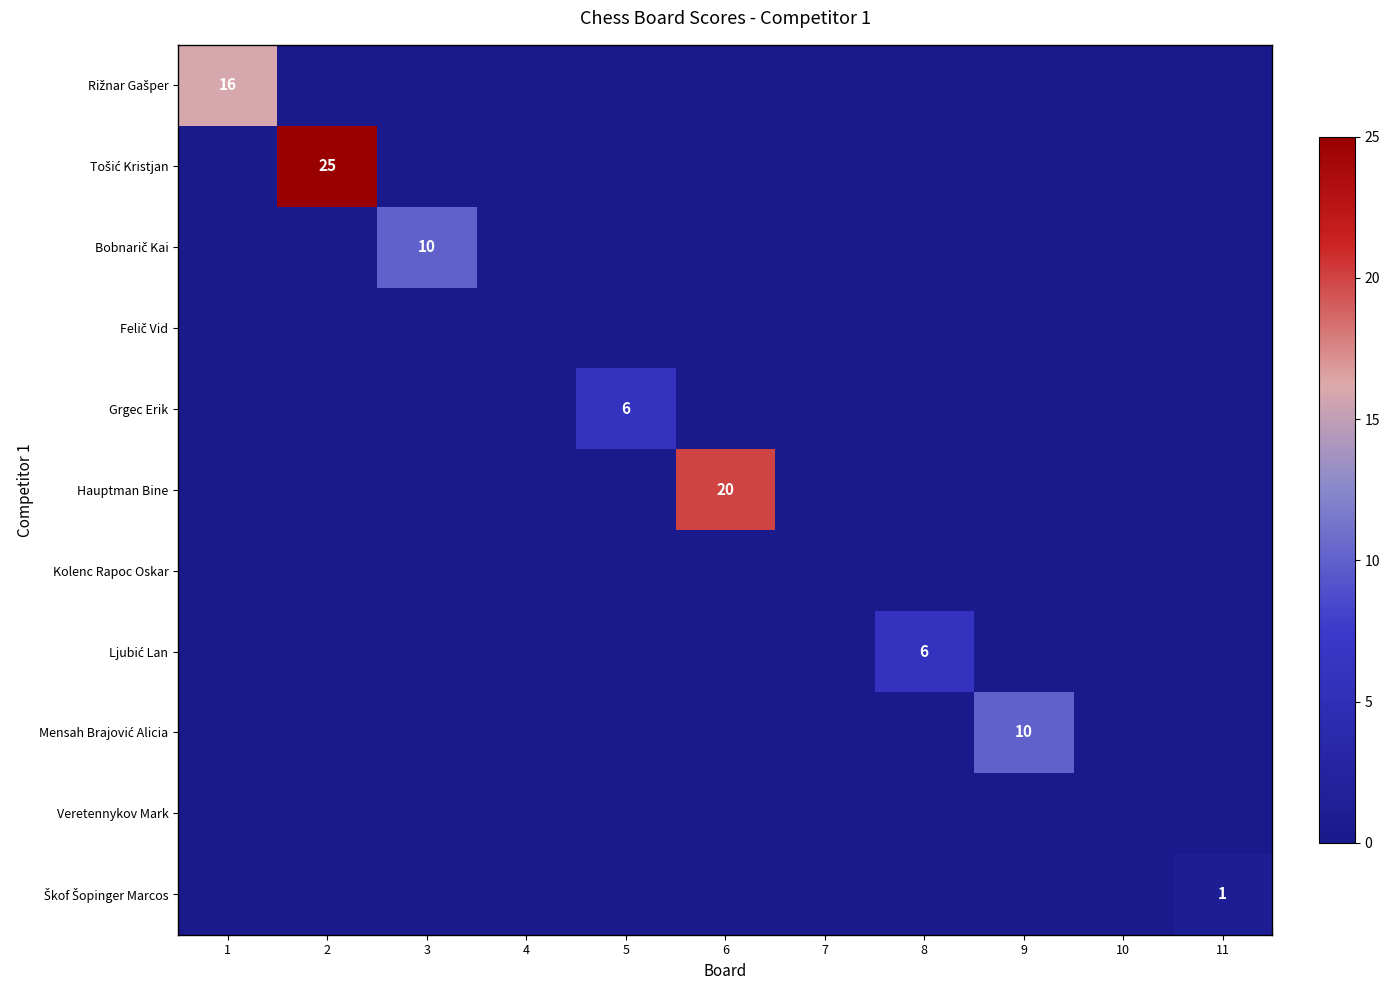

How many series are shown in this chart?

11